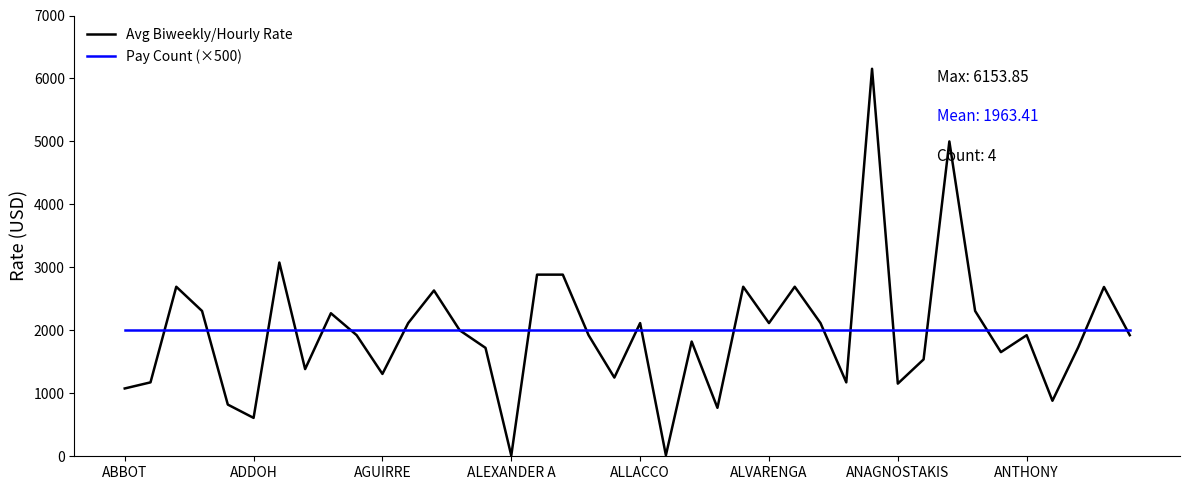

List the series in order of their peak value, lowest first.

Pay Count (×500), Avg Biweekly/Hourly Rate